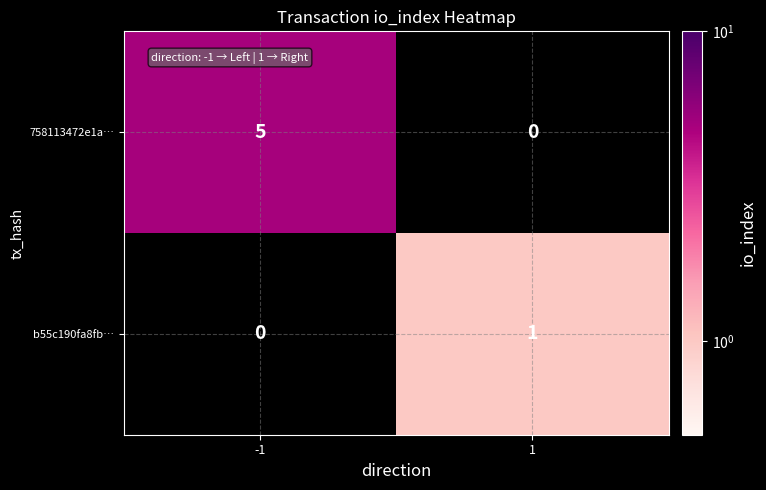

True or false: 758113472e1a… has a value of 8 at -1.

False